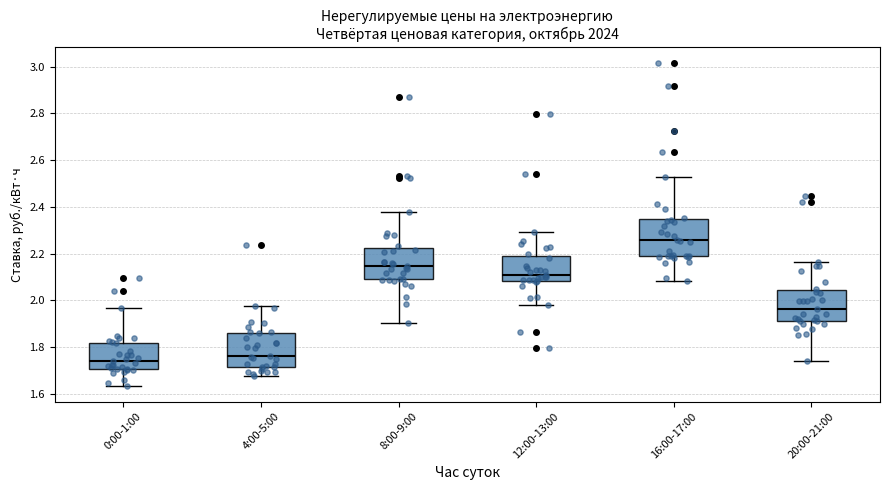

Reading left to right, read every box against the y-axis: the position of its median line, the range the box covers, and the ends of its whiskers. The values are not printed on the chart, so give them approximately, as read against the axis.

0:00-1:00: median 1.74, box 1.70 to 1.82, whiskers 1.64 to 1.96
4:00-5:00: median 1.76, box 1.72 to 1.86, whiskers 1.68 to 1.98
8:00-9:00: median 2.14, box 2.10 to 2.22, whiskers 1.90 to 2.38
12:00-13:00: median 2.10, box 2.08 to 2.20, whiskers 1.98 to 2.30
16:00-17:00: median 2.26, box 2.18 to 2.34, whiskers 2.08 to 2.52
20:00-21:00: median 1.96, box 1.92 to 2.04, whiskers 1.74 to 2.16